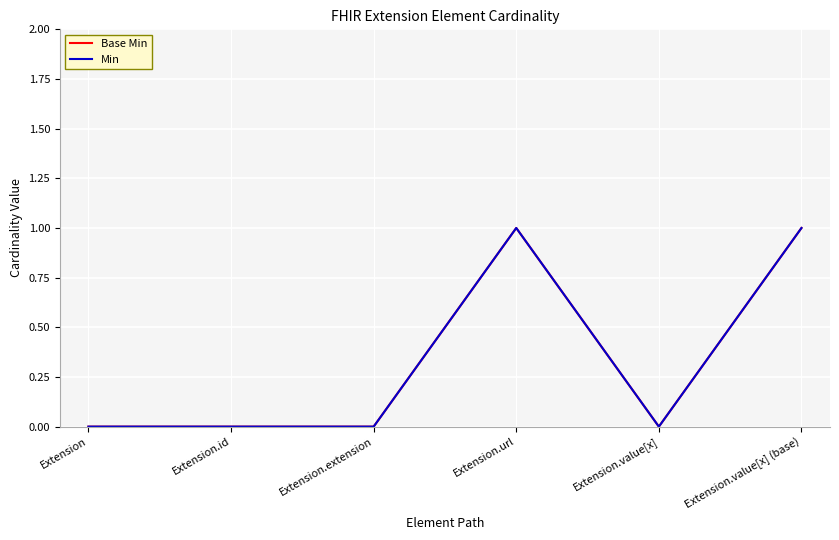

Read the Base Min value at Extension.value[x] (base).

1